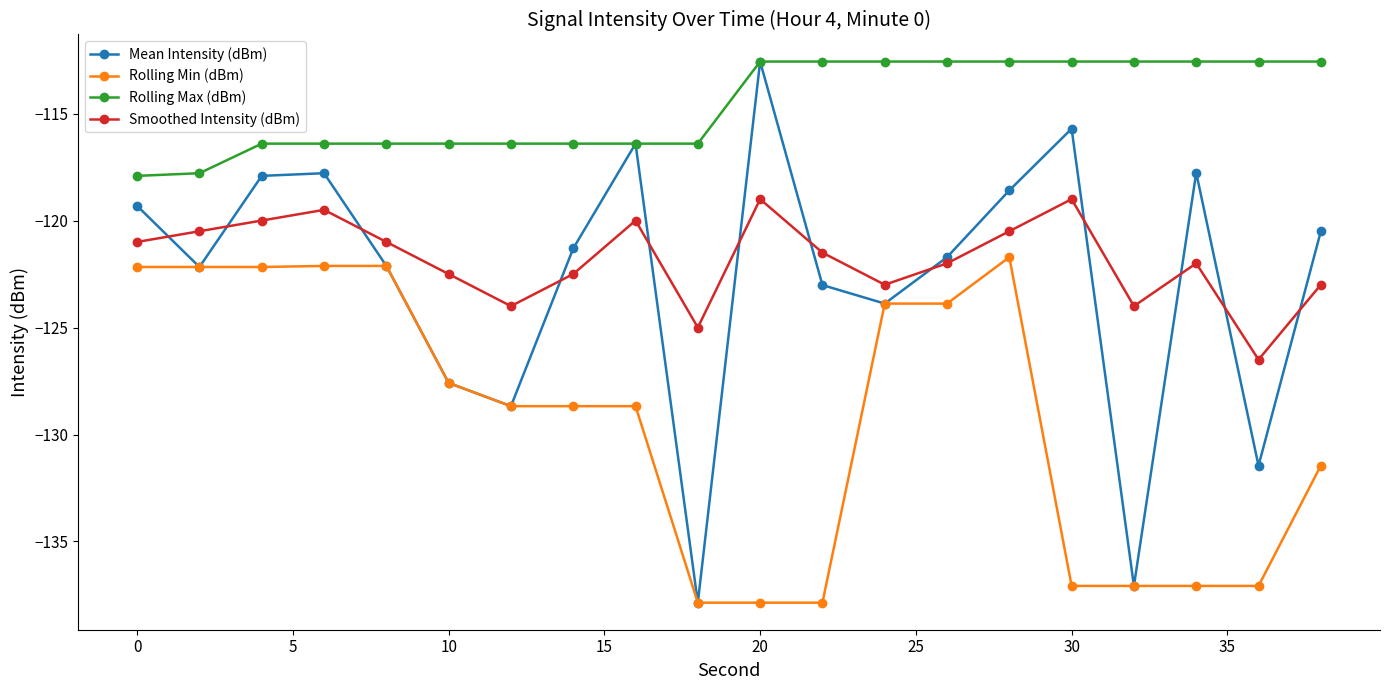

Which series has the largest range (max minus min)?

Mean Intensity (dBm)